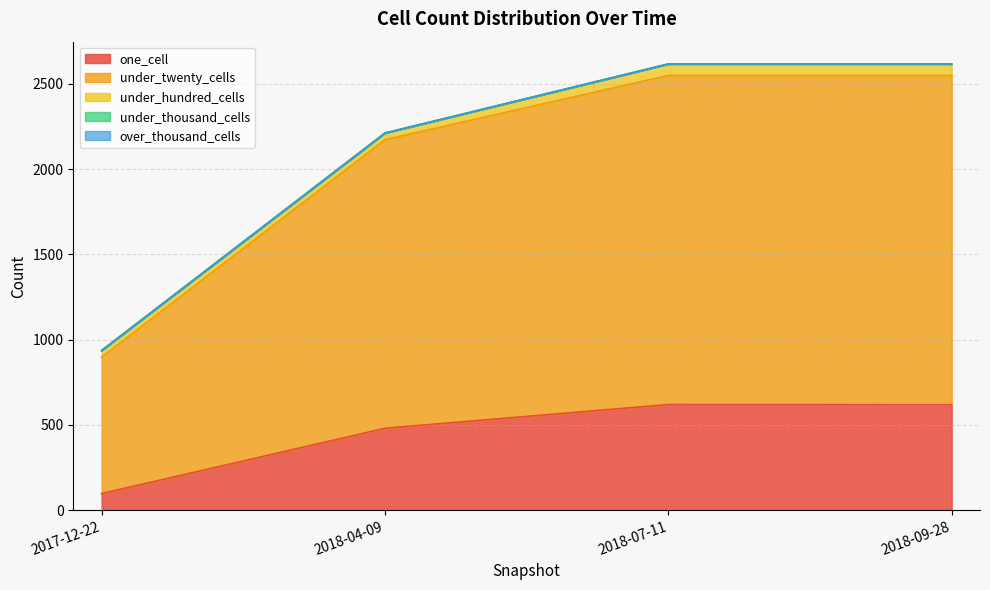

How many under_hundred_cells values are between 39 and 67?

4